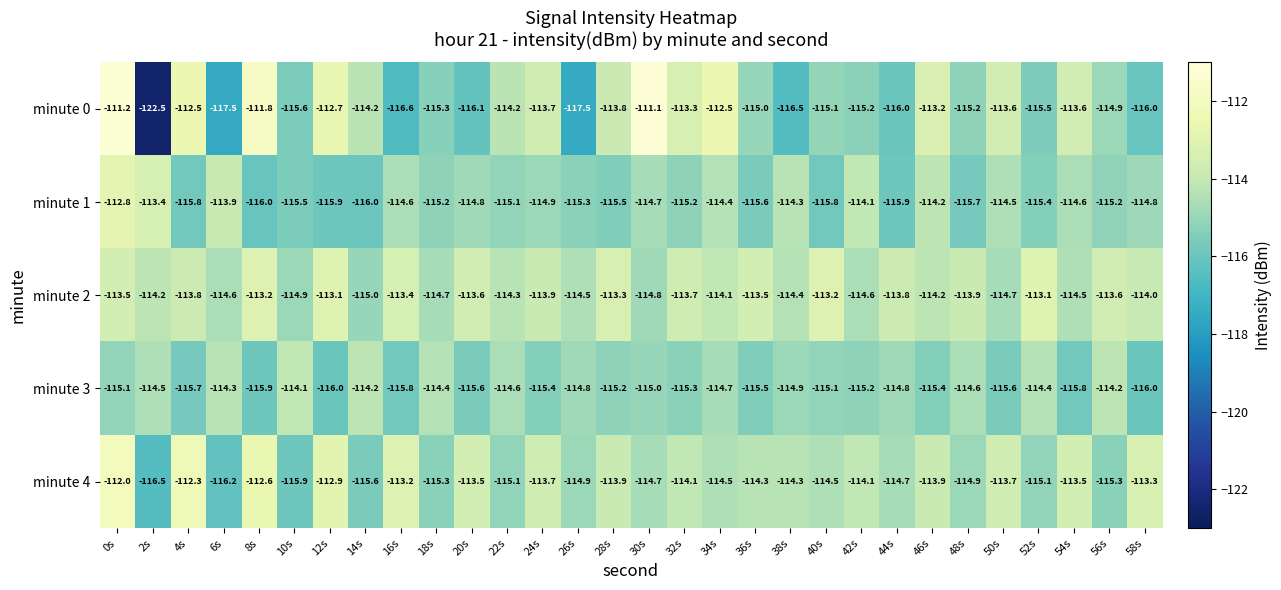

What is the lowest value of the minute 2 series?

-115.0